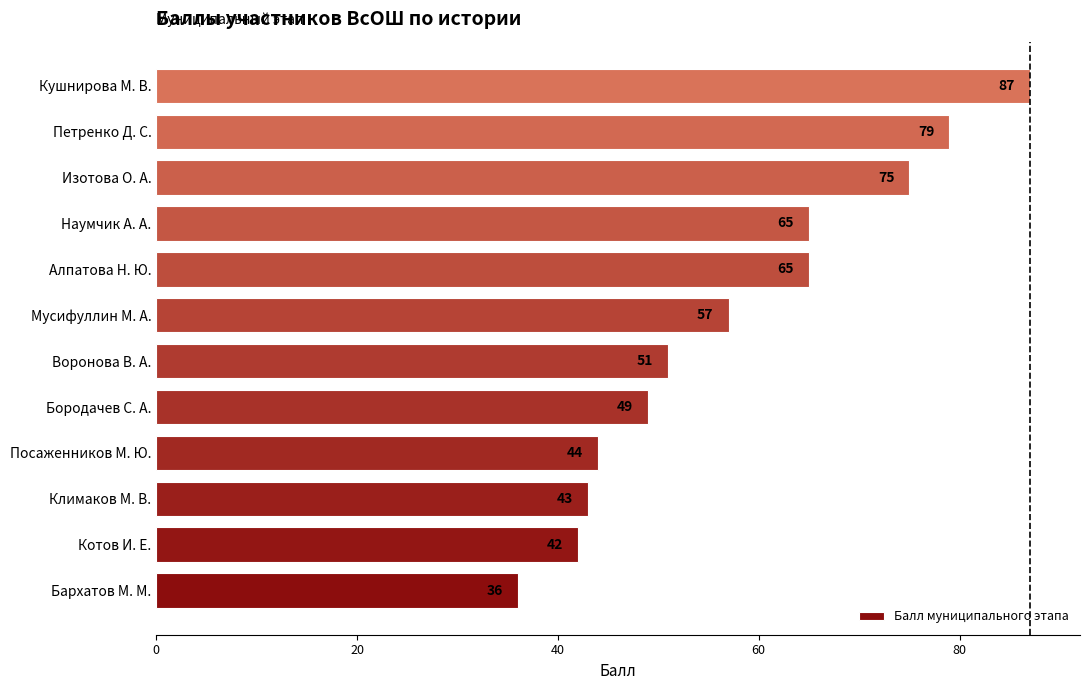

Reading bottom to top, list all the values displayed in this chart.

Бархатов М. М.=36	Котов И. Е.=42	Климаков М. В.=43	Посаженников М. Ю.=44	Бородачев С. А.=49	Воронова В. А.=51	Мусифуллин М. А.=57	Алпатова Н. Ю.=65	Наумчик А. А.=65	Изотова О. А.=75	Петренко Д. С.=79	Кушнирова М. В.=87